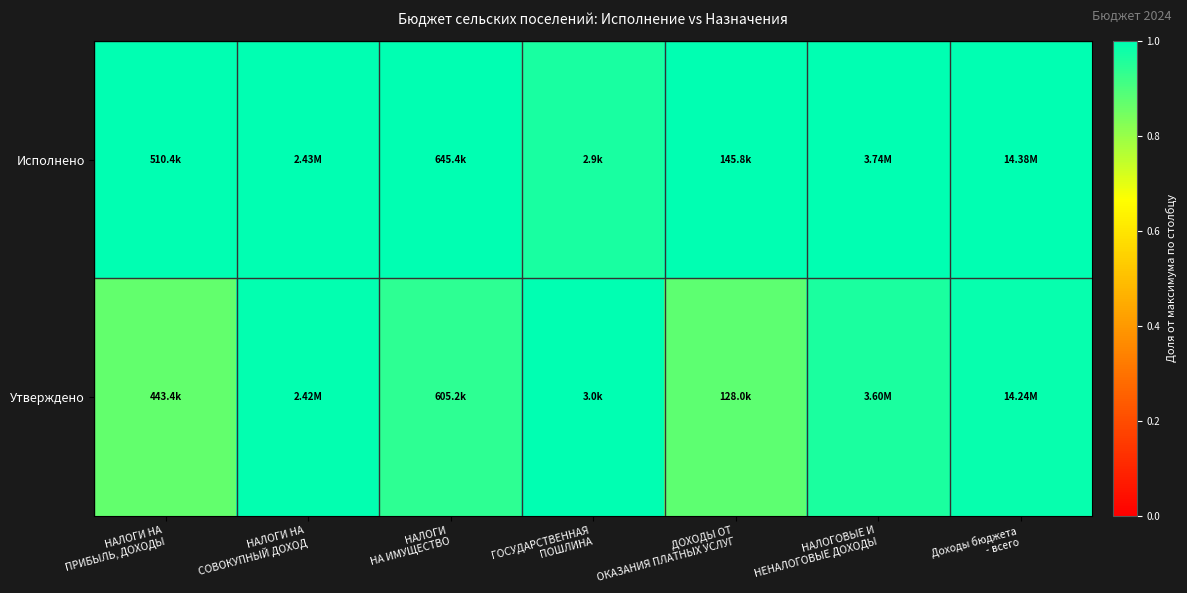

Between НАЛОГИ НА ПРИБЫЛЬ, ДОХОДЫ and ГОСУДАРСТВЕННАЯ ПОШЛИНА, which series saw the biggest shift?

Утверждено